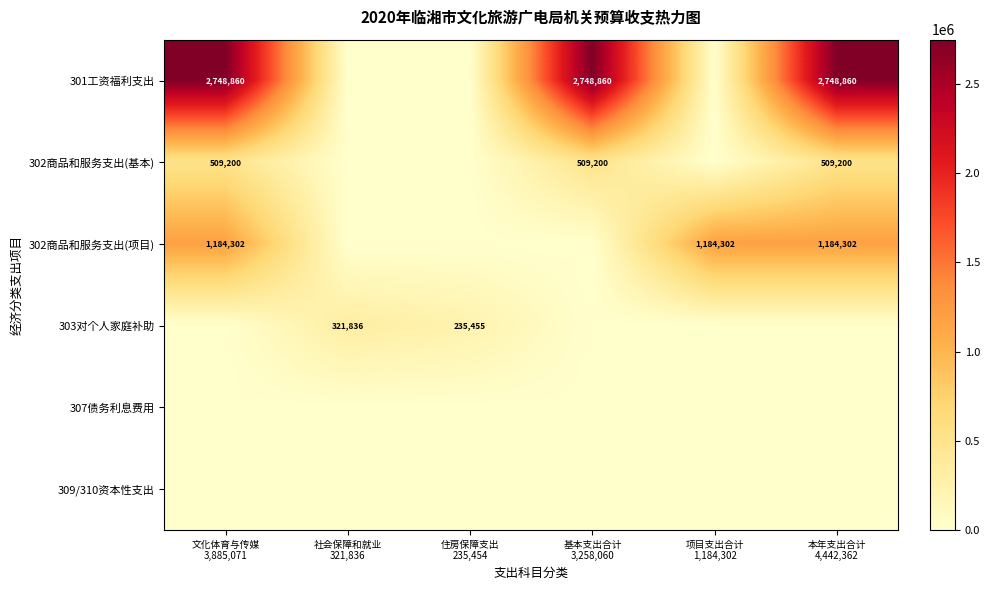

What is the highest value of the 302商品和服务支出(基本) series?

509200.0